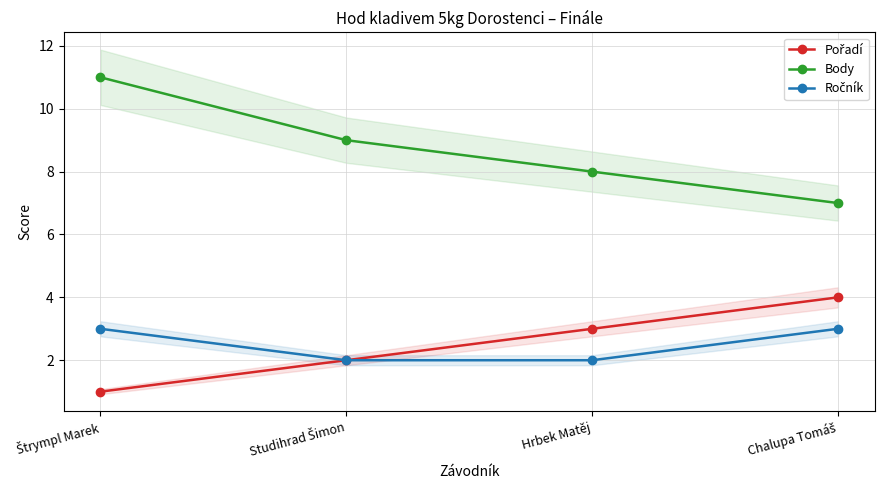

Reading left to right, list all the values displayed in this chart.

Pořadí: Štrympl Marek=1	Studihrad Šimon=2	Hrbek Matěj=3	Chalupa Tomáš=4
Body: Štrympl Marek=11	Studihrad Šimon=9	Hrbek Matěj=8	Chalupa Tomáš=7
Ročník: Štrympl Marek=3	Studihrad Šimon=2	Hrbek Matěj=2	Chalupa Tomáš=3